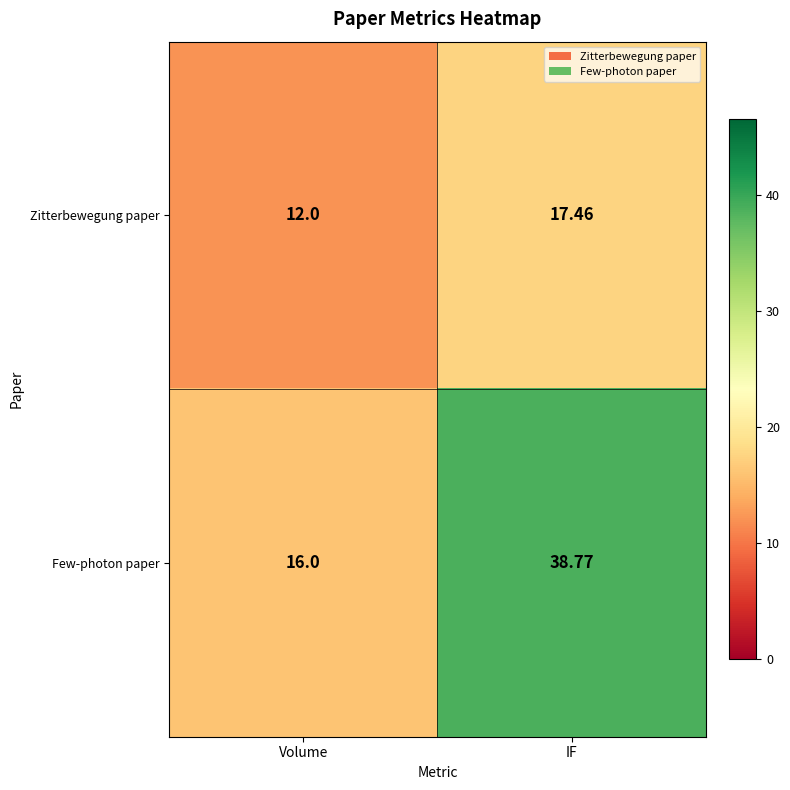

Which series has the largest total across all categories?

Few-photon paper